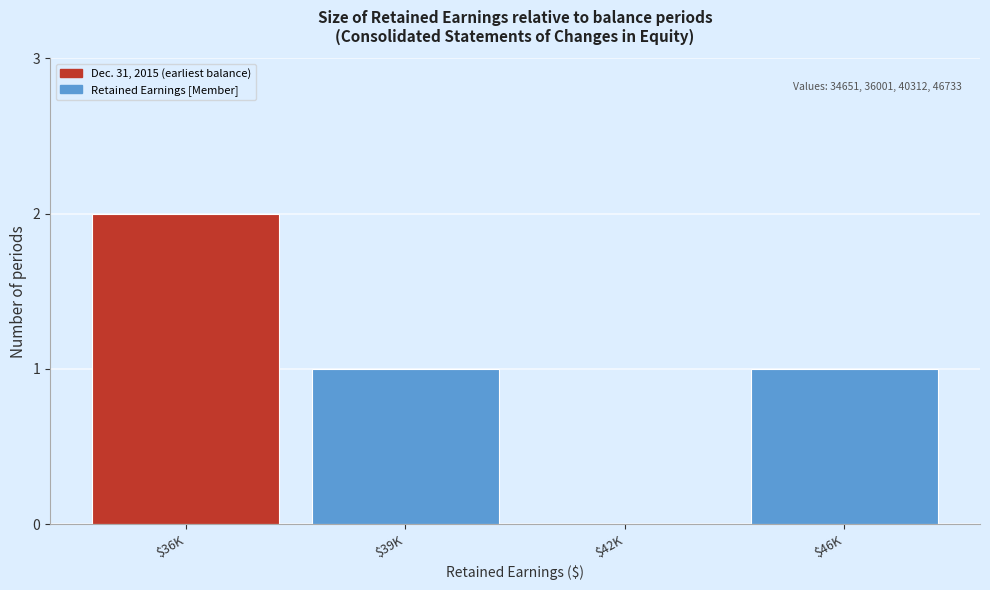

Is it true that the value at $36K is 3?

False